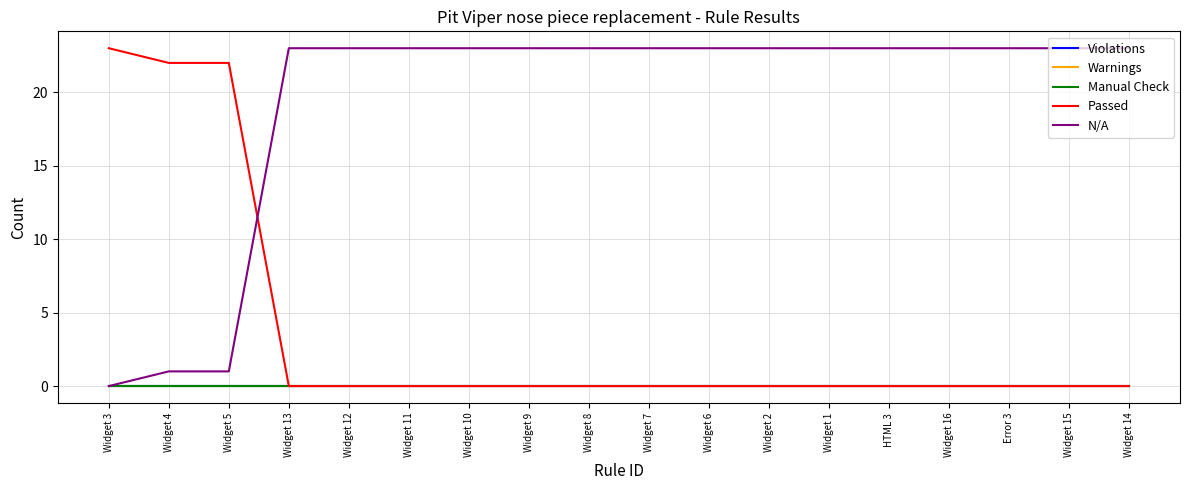

At which category is the sum across all series the highest?

Widget 3